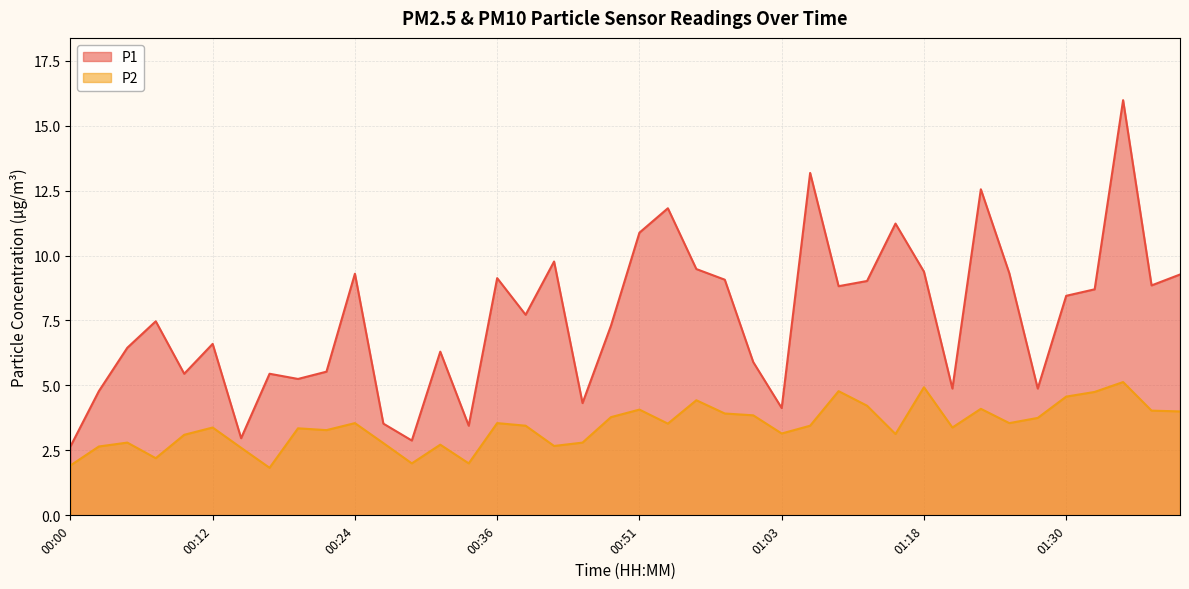

The P1 series shows 11.8 at 00:54. True or false?

True